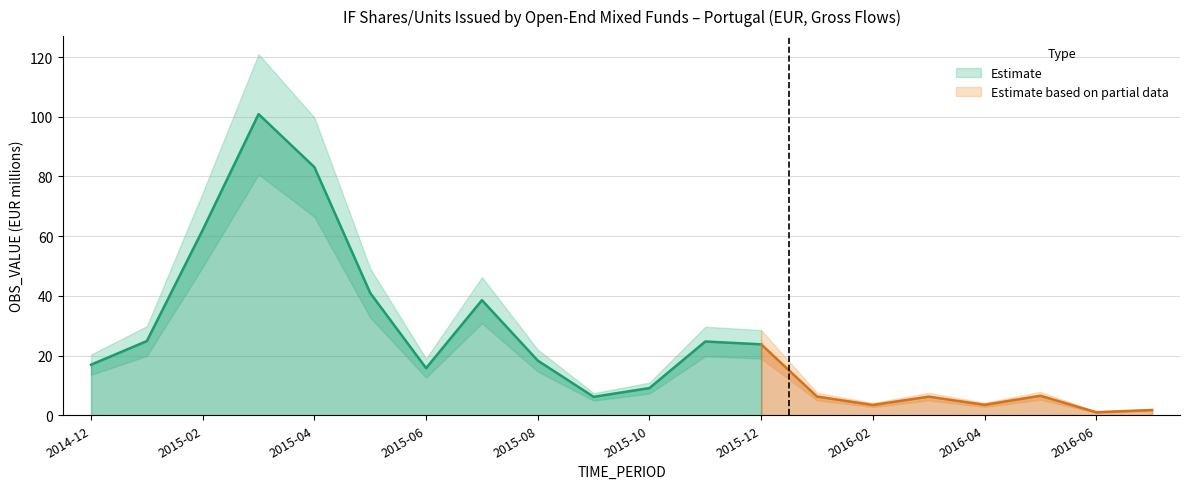

What is the change in value from 2015-01 to 2016-05?

-18.3